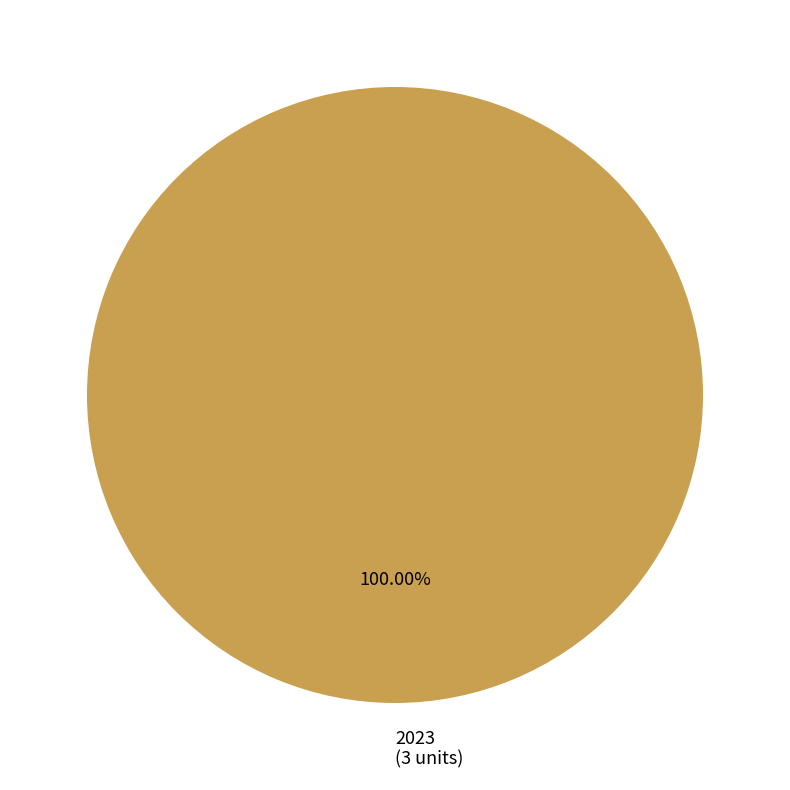

Is there a majority slice in this chart?

Yes